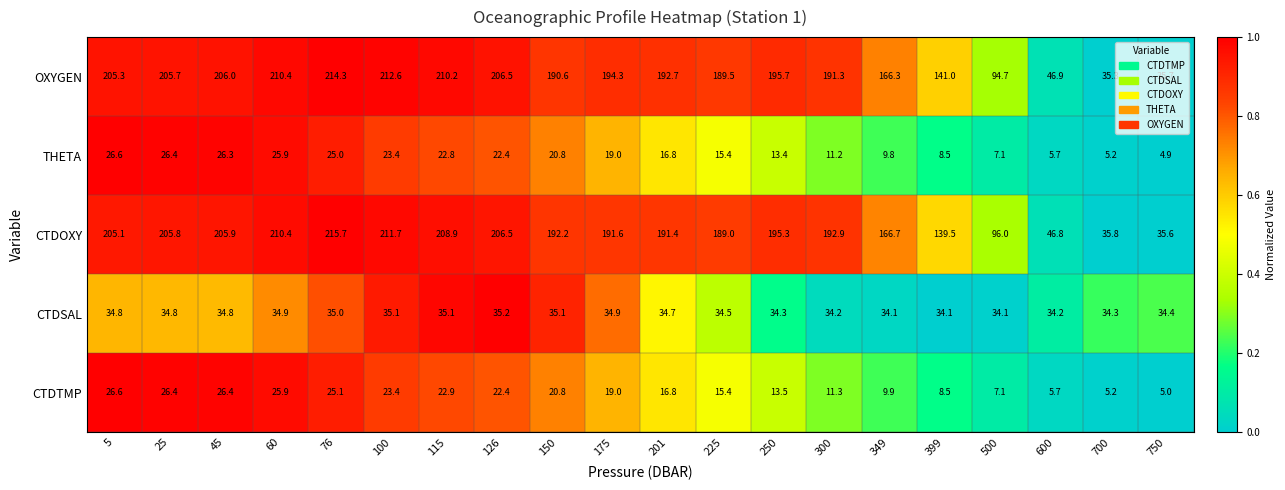

What is the sum of the CTDSAL values at 150 and 175?

70.0